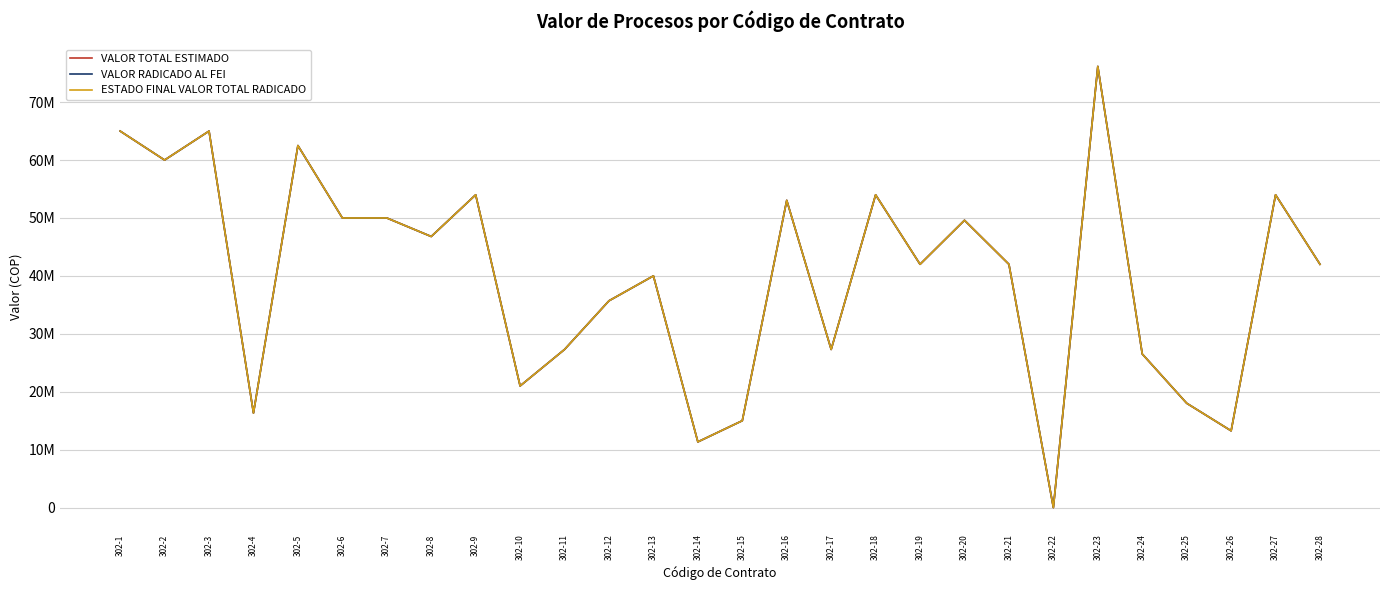

In VALOR RADICADO AL FEI, how many points are higher than both neighbors (excluding endpoints)?

9